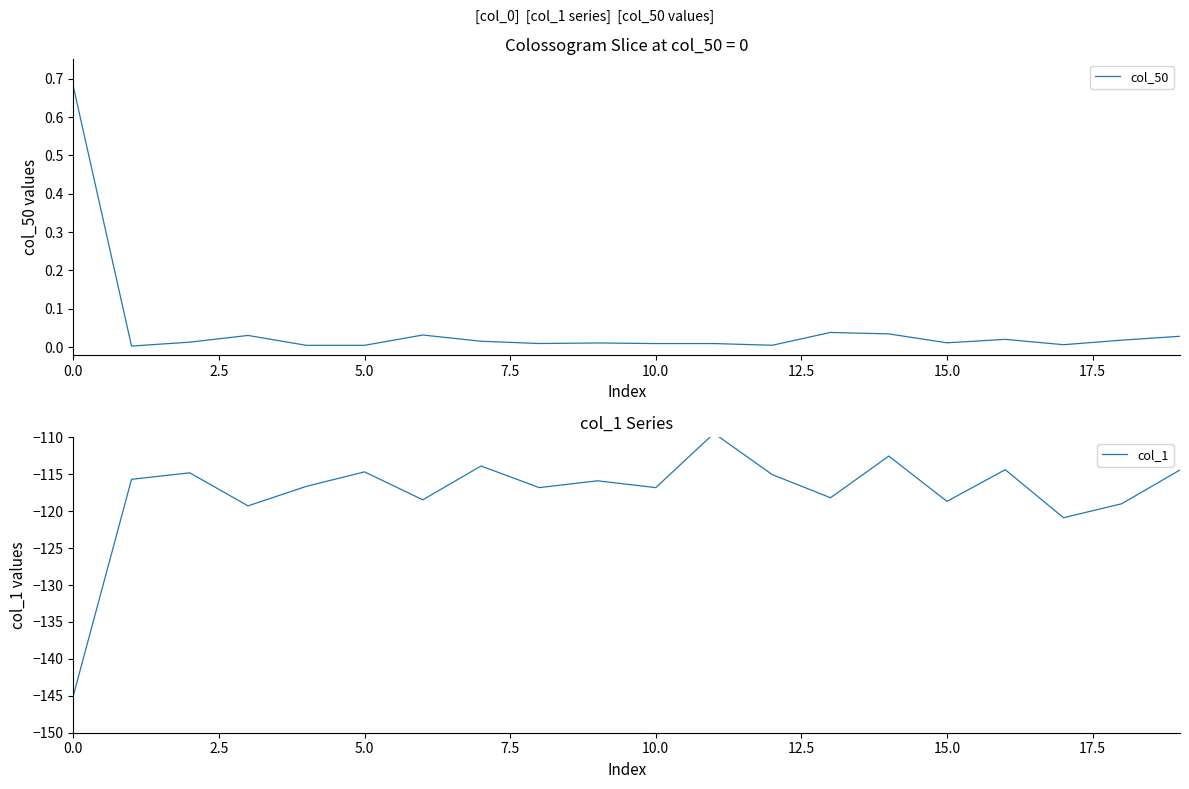

Reading left to right, extract all data points from this chart.

col_50: 0.7	0.0	0.0	0.0	0.0	0.0	0.0	0.0	0.0	0.0	0.0	0.0	0.0	0.0	0.0	0.0	0.0	0.0	0.0	0.0
col_1: -145.0	-115.7	-114.8	-119.3	-116.6	-114.7	-118.5	-113.9	-116.8	-115.9	-116.8	-109.4	-115.0	-118.2	-112.5	-118.7	-114.4	-120.9	-119.0	-114.4